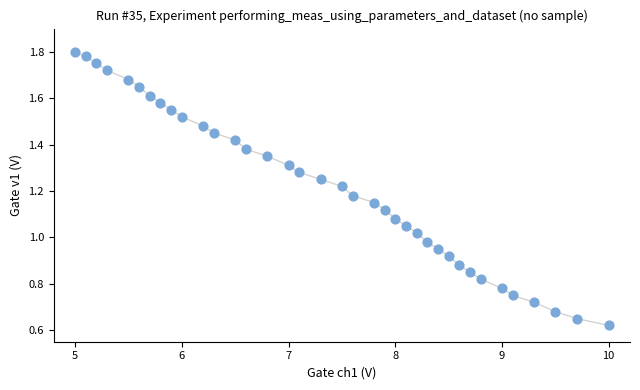

What is the range of X values (max minus min)?

5.0